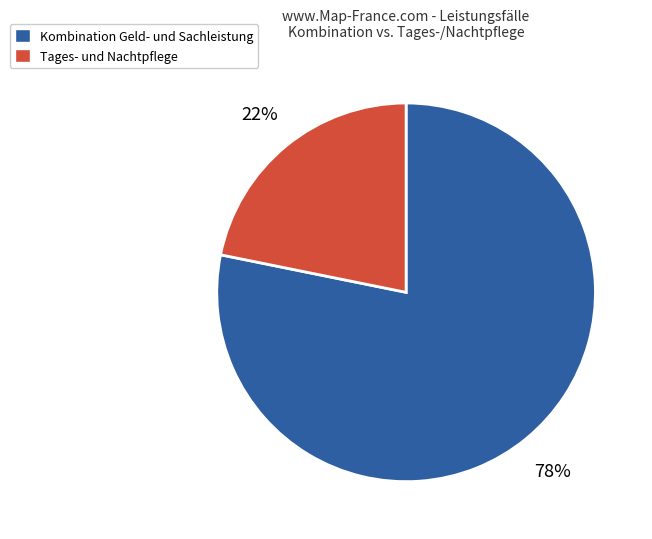

The Tages- und Nachtpflege slice represents 13% of the pie. True or false?

False